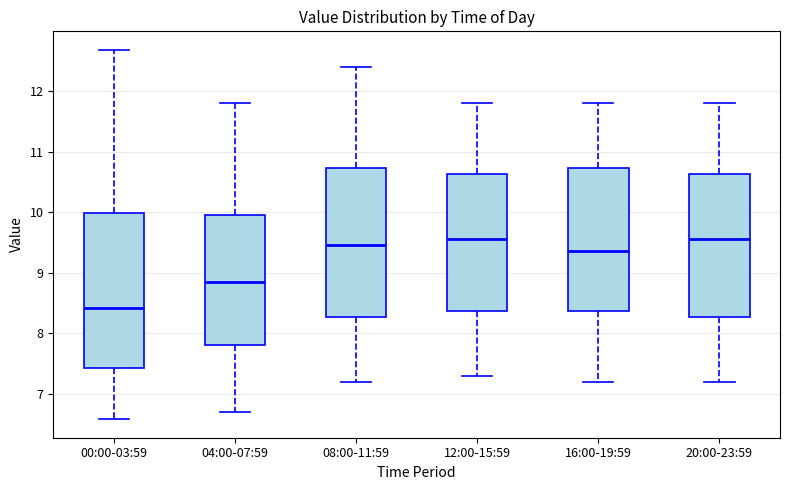

Which box is the tallest, from its lower edge to its upper edge?

00:00-03:59